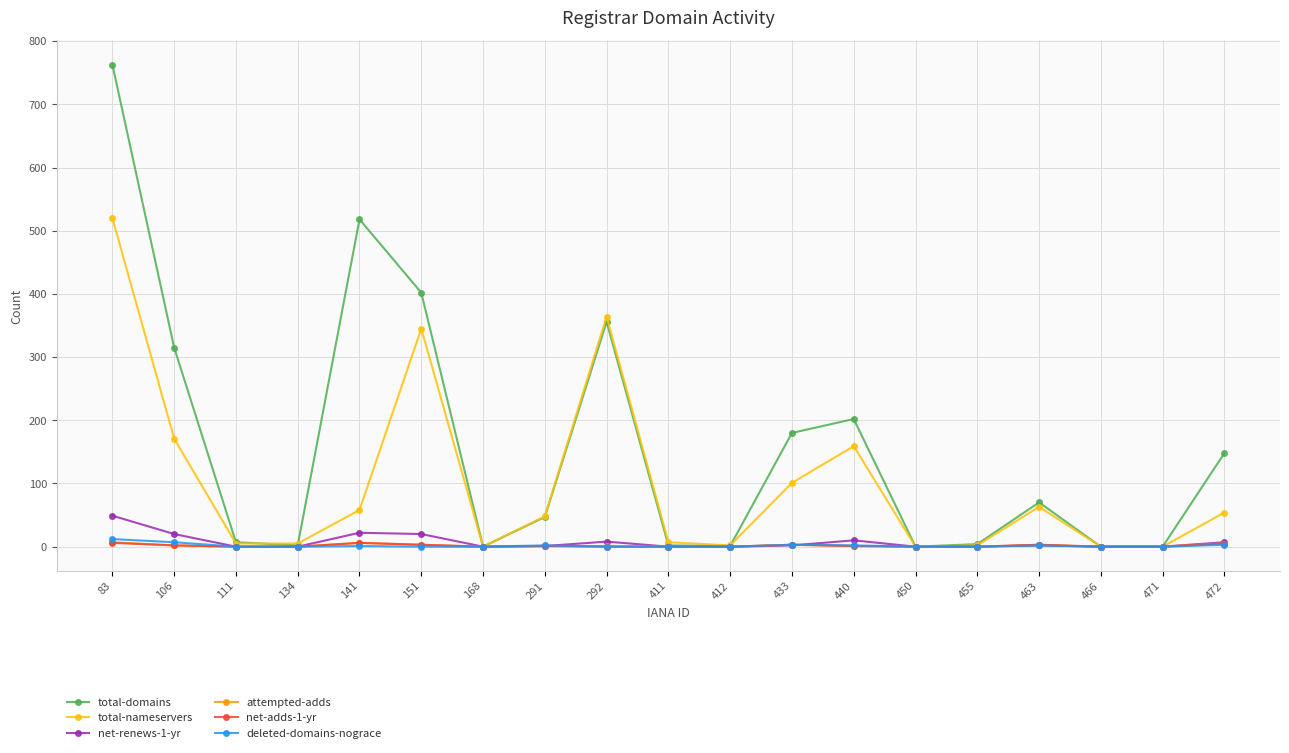

True or false: total-nameservers and total-domains cross at least once.

True